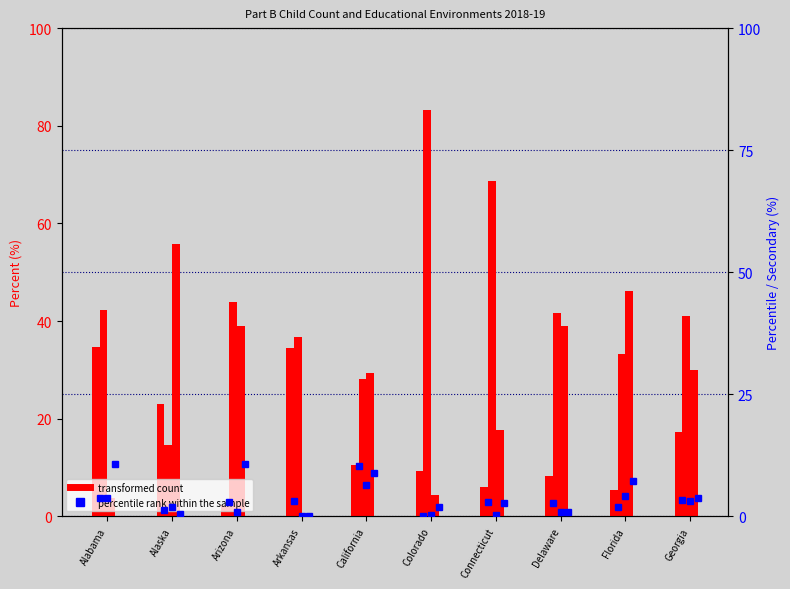

At which label does Attend regular early childhood program (40-79%) reach its minimum?

Alaska